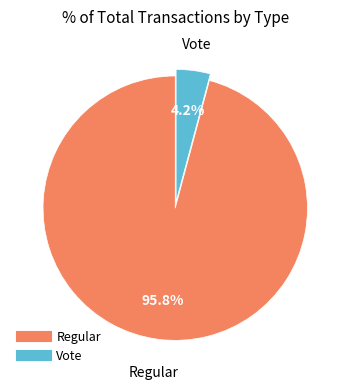

Rank the categories by value from lowest to highest.

Vote, Regular